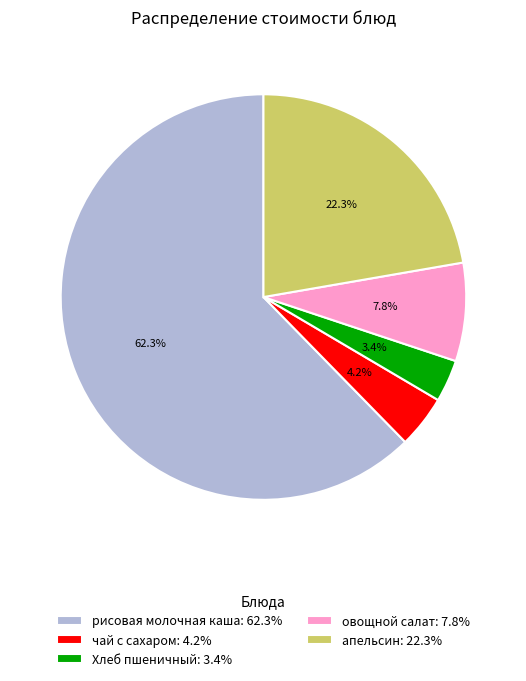

How much of the chart is everything except апельсин?

77.7%